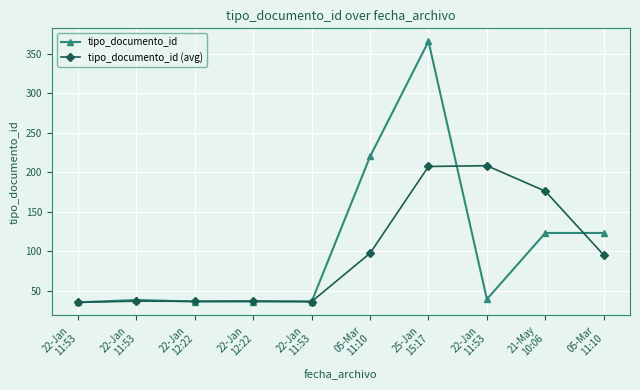

At how many categories does at least one series exceed 290?

1